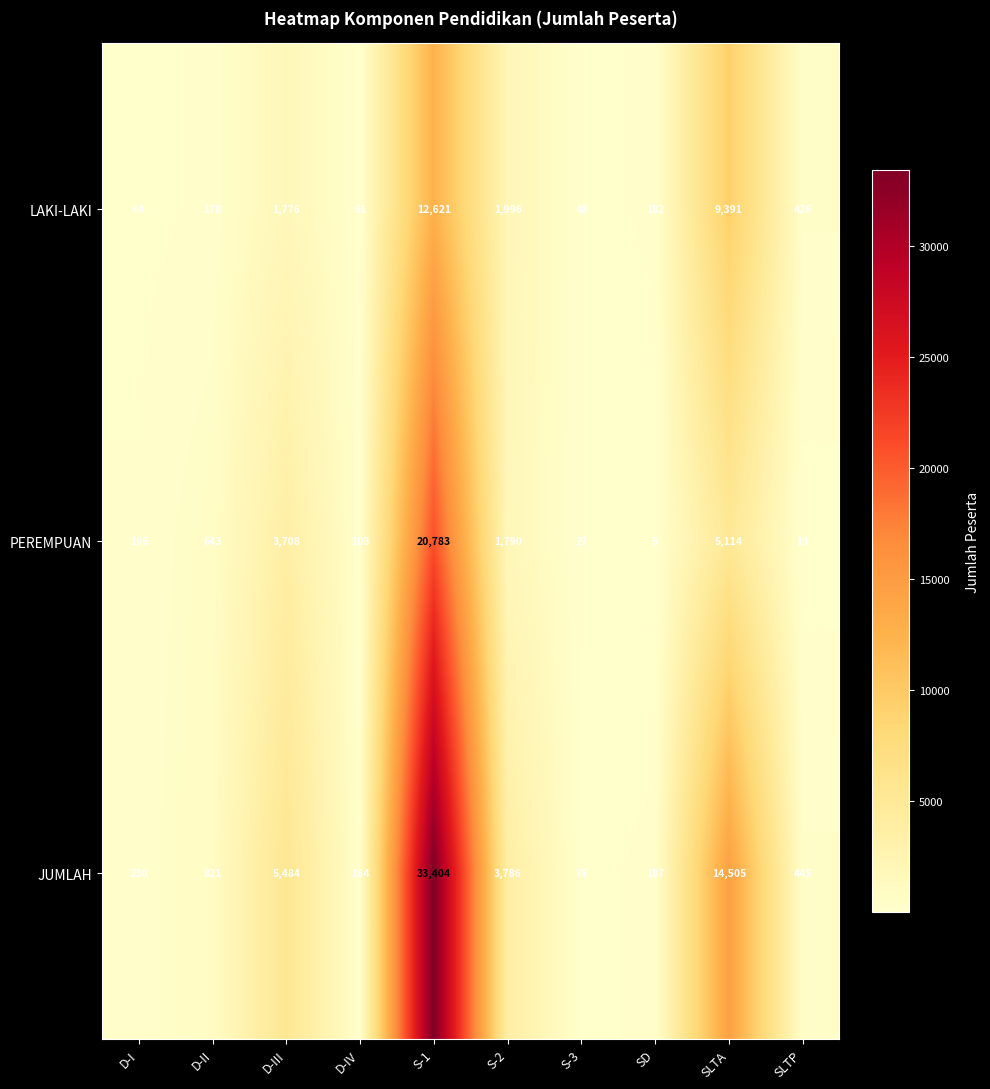

What is the sum of all PEREMPUAN values?

32358